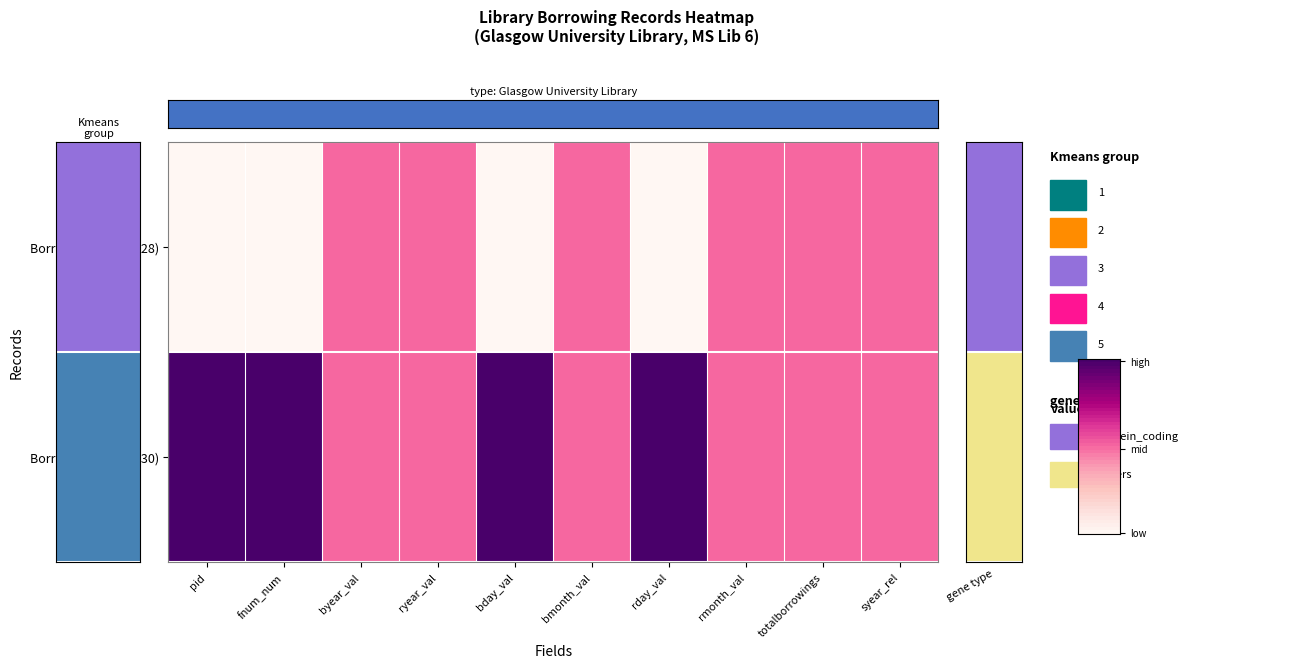

Rank the series at totalborrowings from lowest to highest value.

Borrowing 1 (pid=328), Borrowing 2 (pid=330)